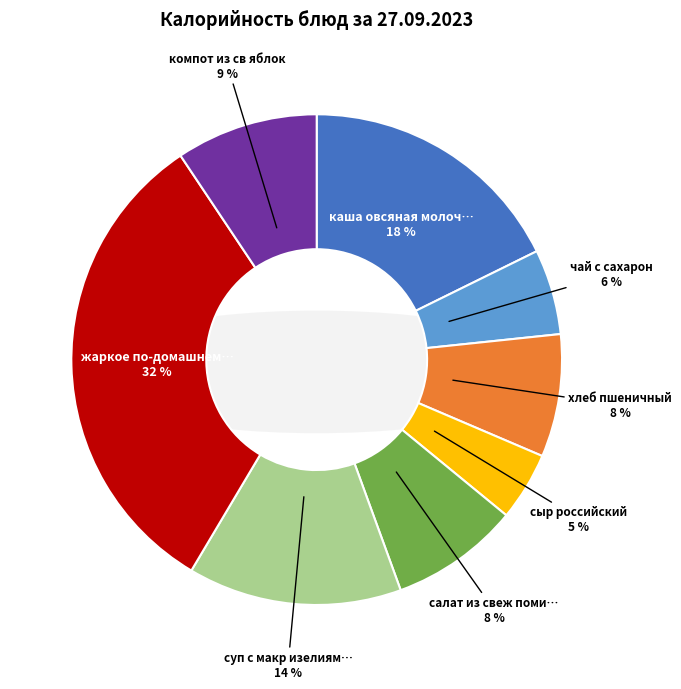

To the nearest percent, what percentage of the pie is хлеб пшеничный?

8%